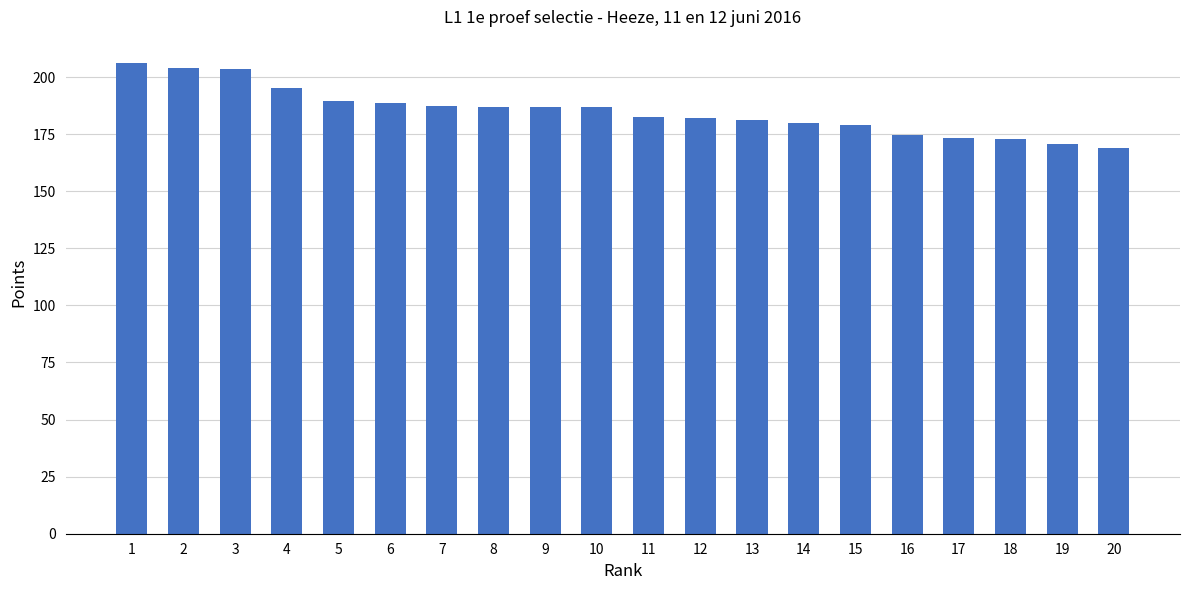

What is the difference between the maximum and minimum values?

37.0